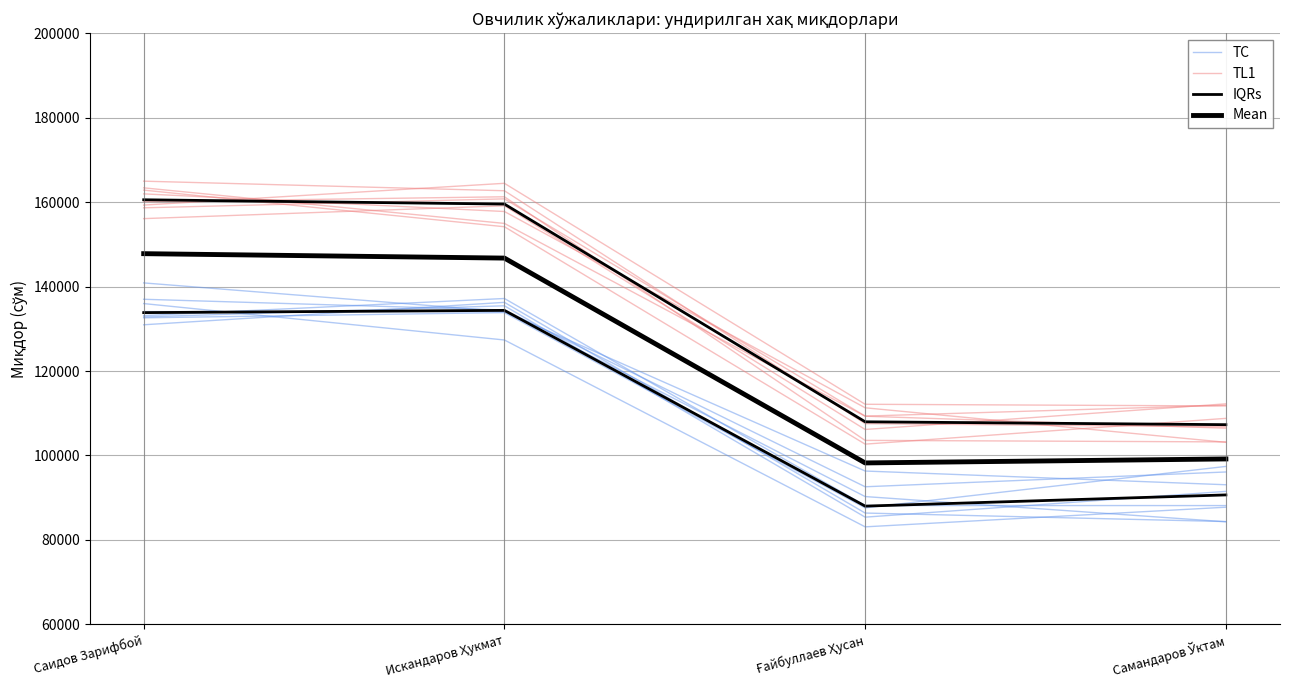

True or false: IQRs and TL1 intersect in this chart.

False